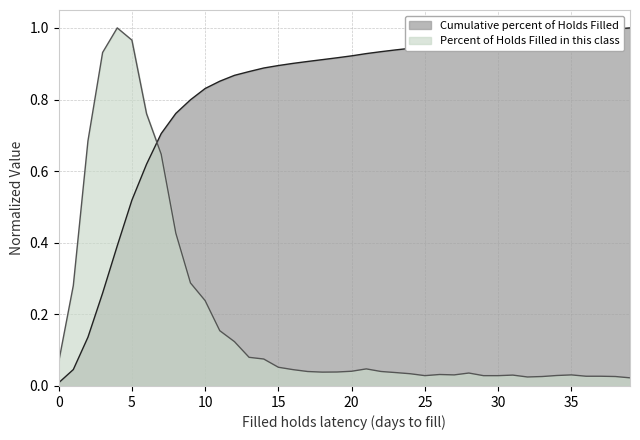

The Percent of Holds Filled in this class series shows 0.0 at 29. True or false?

False